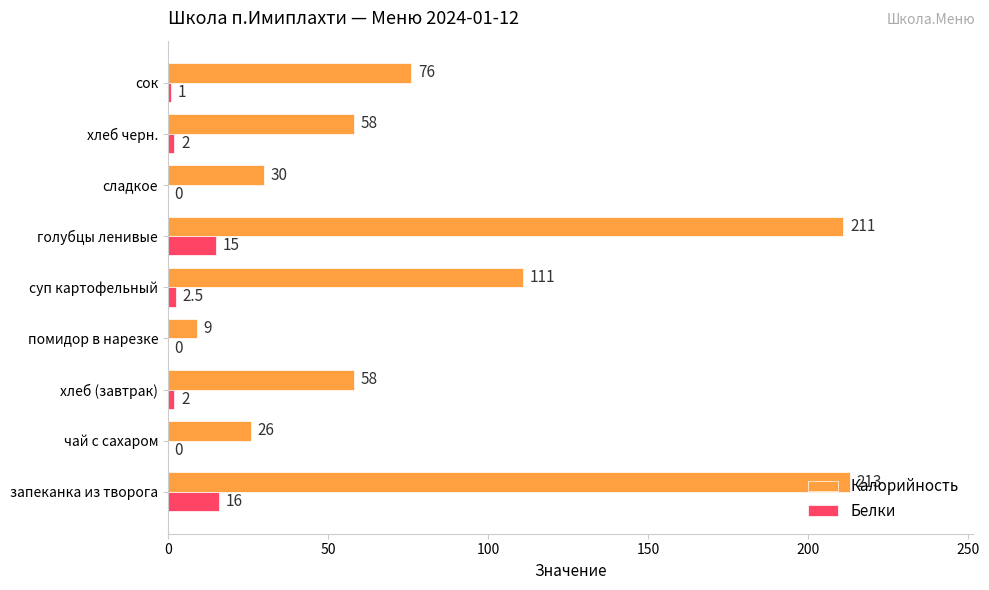

At which label is Белки closest to 8?

суп картофельный